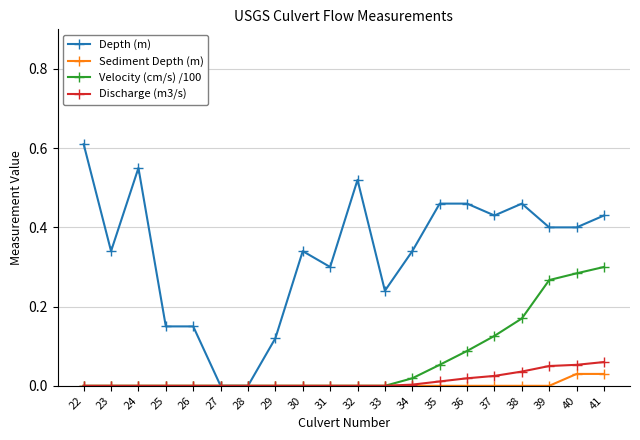

Which series has the largest range (max minus min)?

Depth (m)